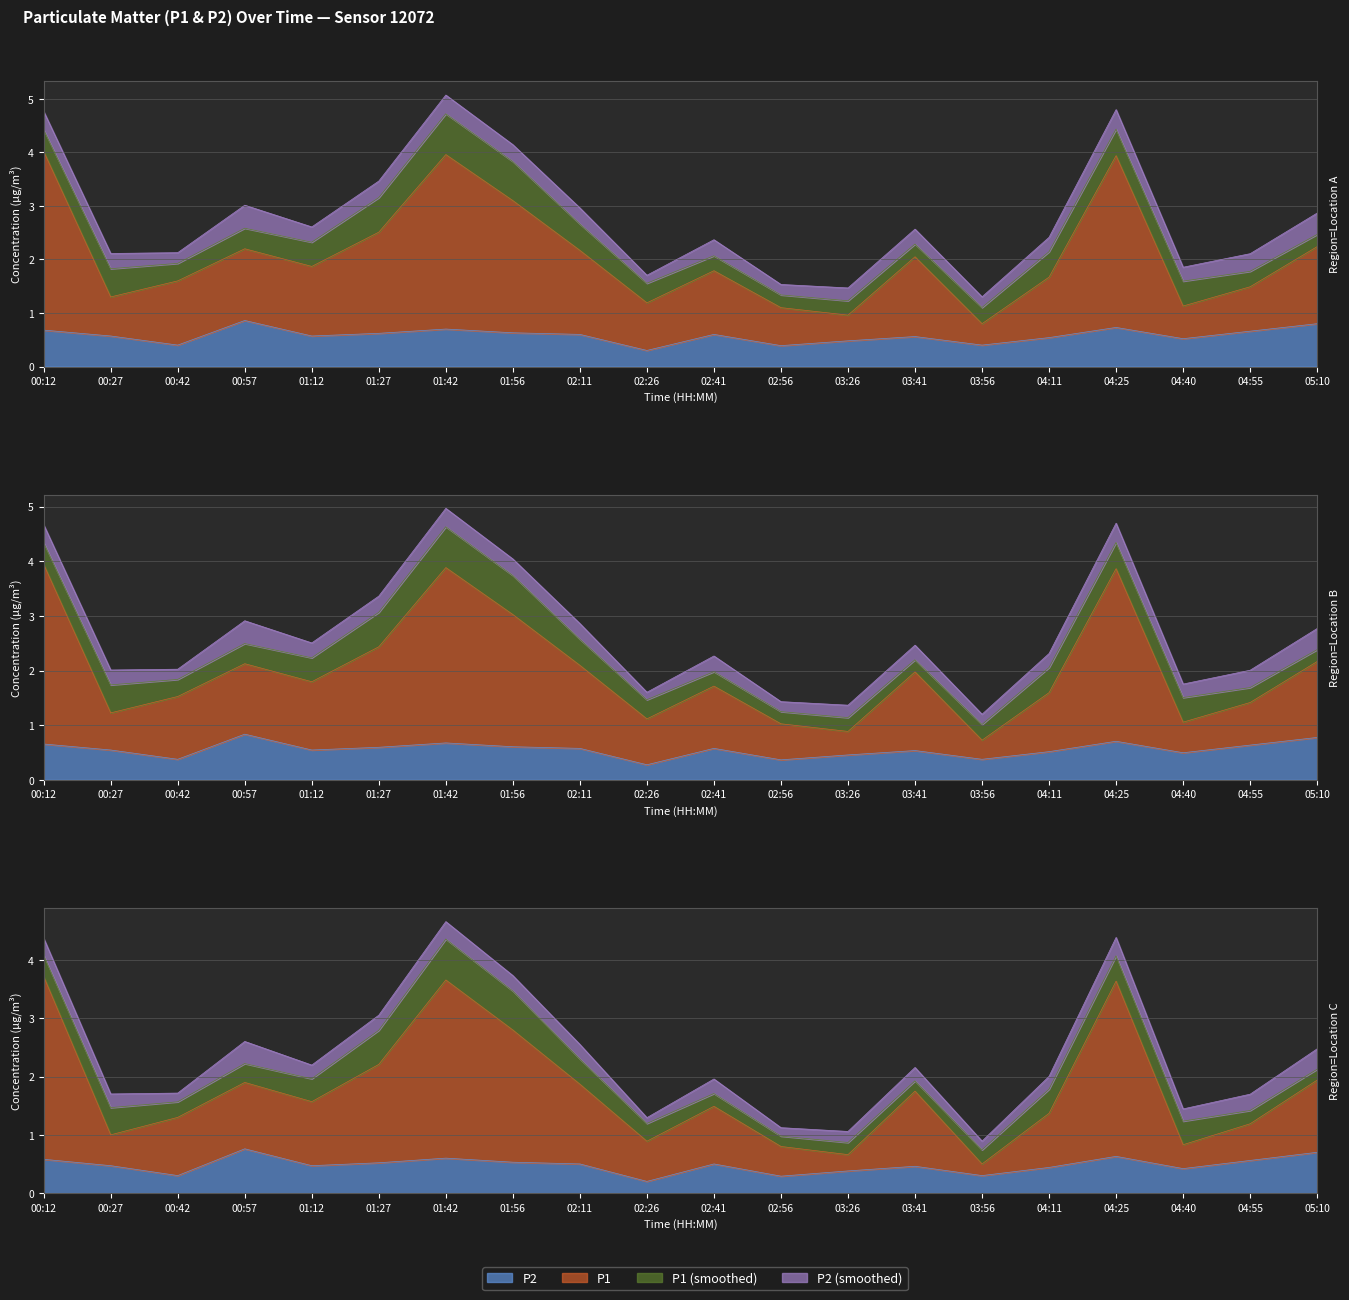

Reading left to right, transcribe all the data shown in this chart.

P1: 00:12=4.0	00:27=1.3	00:42=1.6	00:57=2.2	01:12=1.9	01:27=2.5	01:42=4.0	01:56=3.1	02:11=2.2	02:26=1.2	02:41=1.8	02:56=1.1	03:26=1.0	03:41=2.0	03:56=0.8	04:11=1.7	04:25=3.9	04:40=1.1	04:55=1.5	05:10=2.2
P2: 00:12=0.7	00:27=0.6	00:42=0.4	00:57=0.9	01:12=0.6	01:27=0.6	01:42=0.7	01:56=0.6	02:11=0.6	02:26=0.3	02:41=0.6	02:56=0.4	03:26=0.5	03:41=0.6	03:56=0.4	04:11=0.5	04:25=0.7	04:40=0.5	04:55=0.7	05:10=0.8